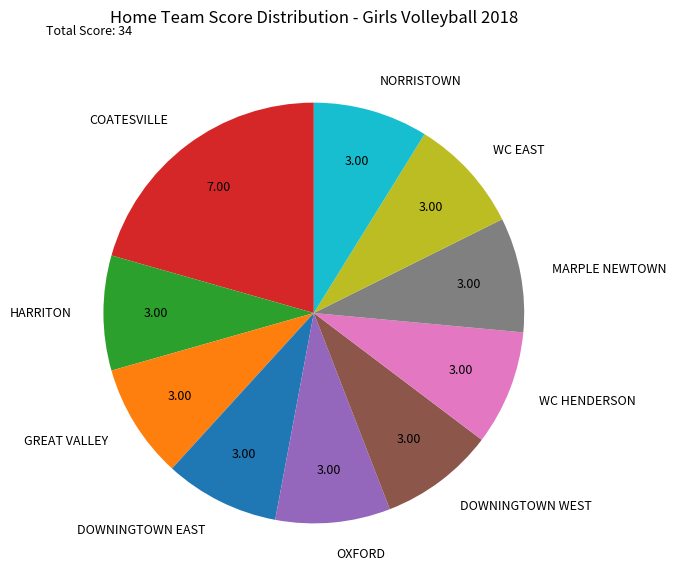

Does any single category account for the majority?

No